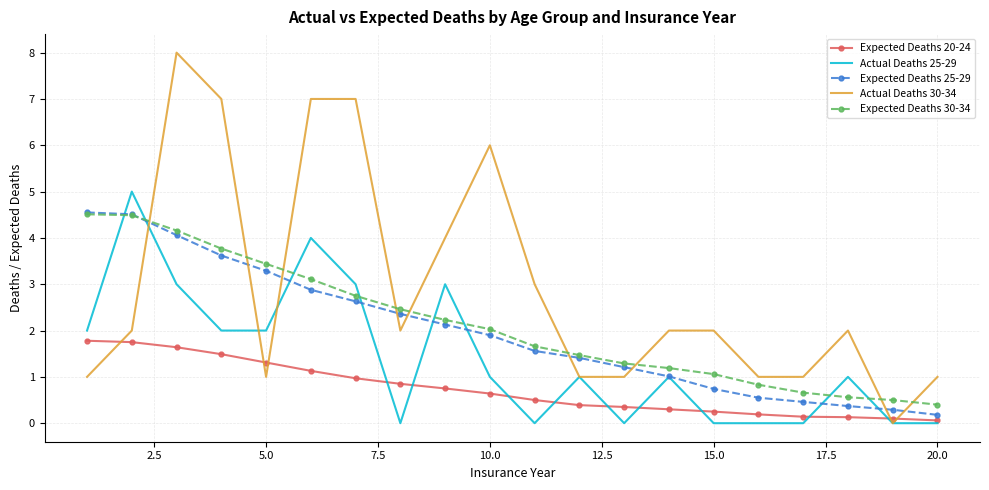

Which series has the widest spread of values?

Actual Deaths 30-34